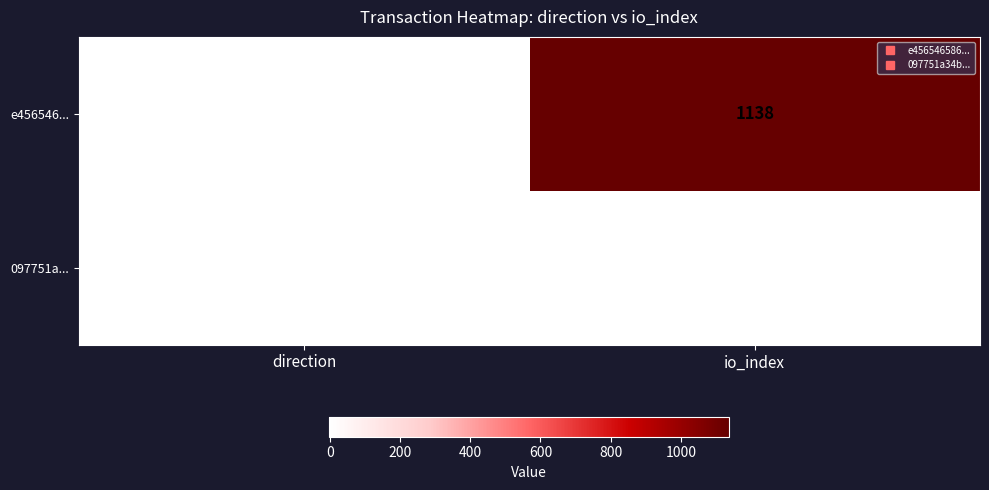

Count the number of data series in this chart.

2